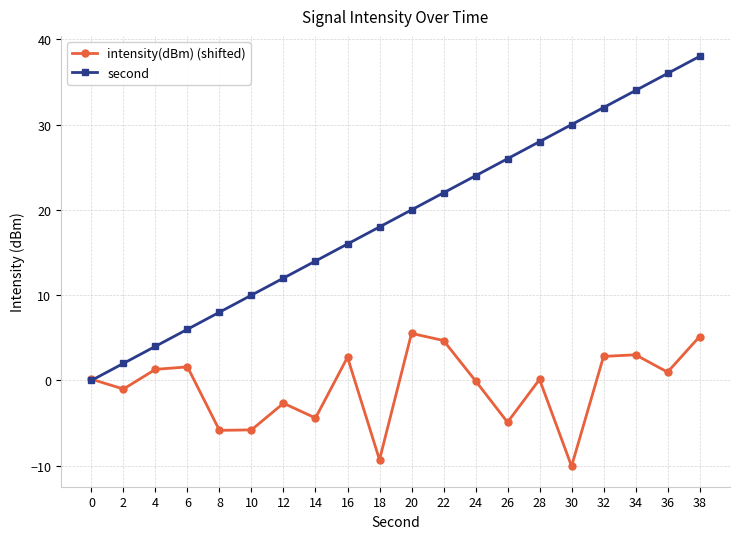

Which series has the largest range (max minus min)?

second